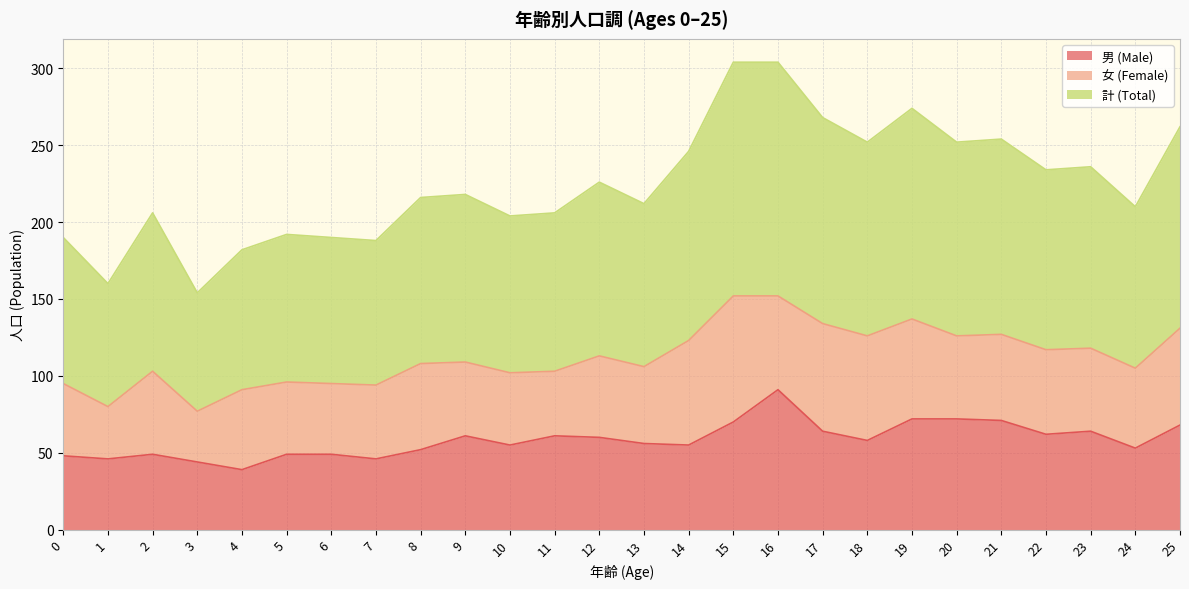

Which series has the widest spread of values?

計 (Total)